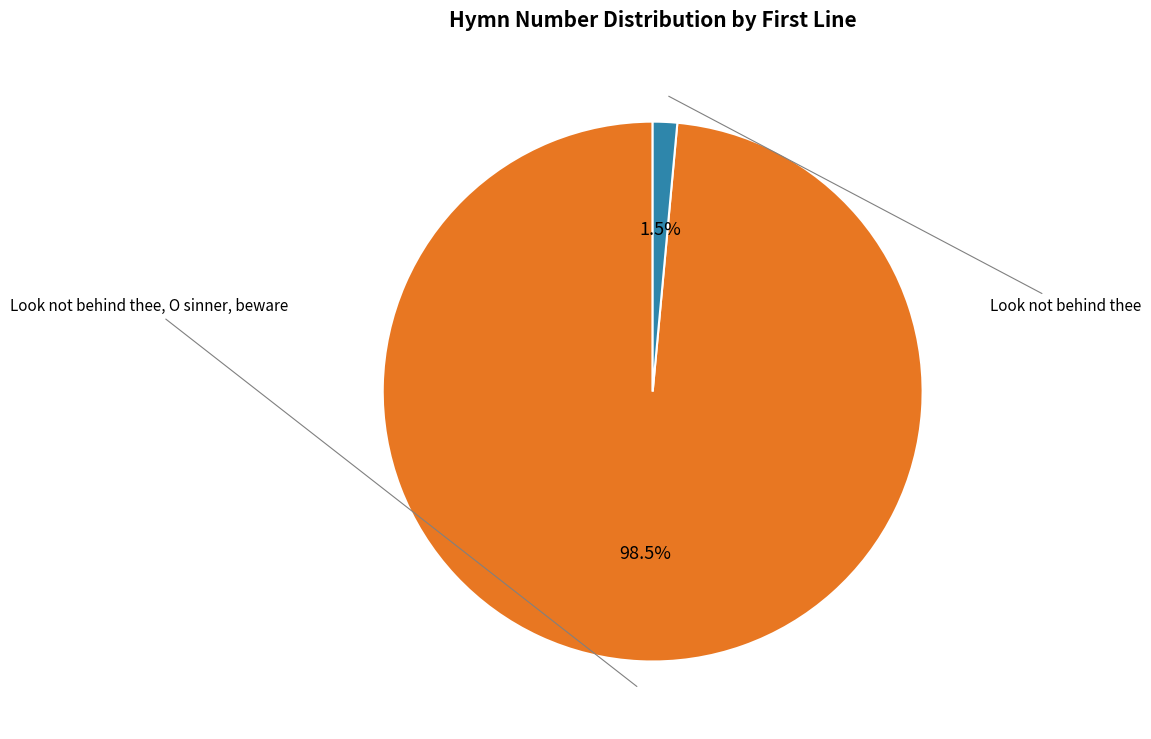

Does any single category account for the majority?

Yes